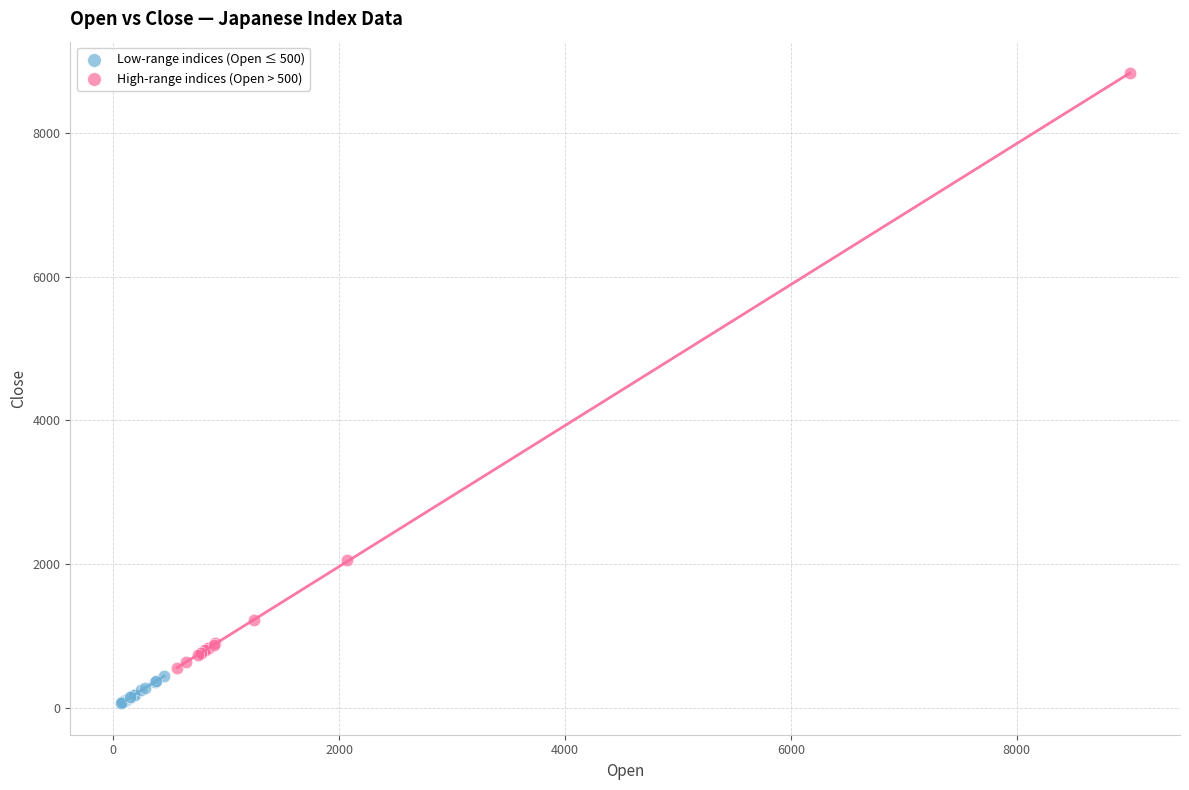

Which series has the largest Y range (max minus min)?

High-range indices (Open > 500)